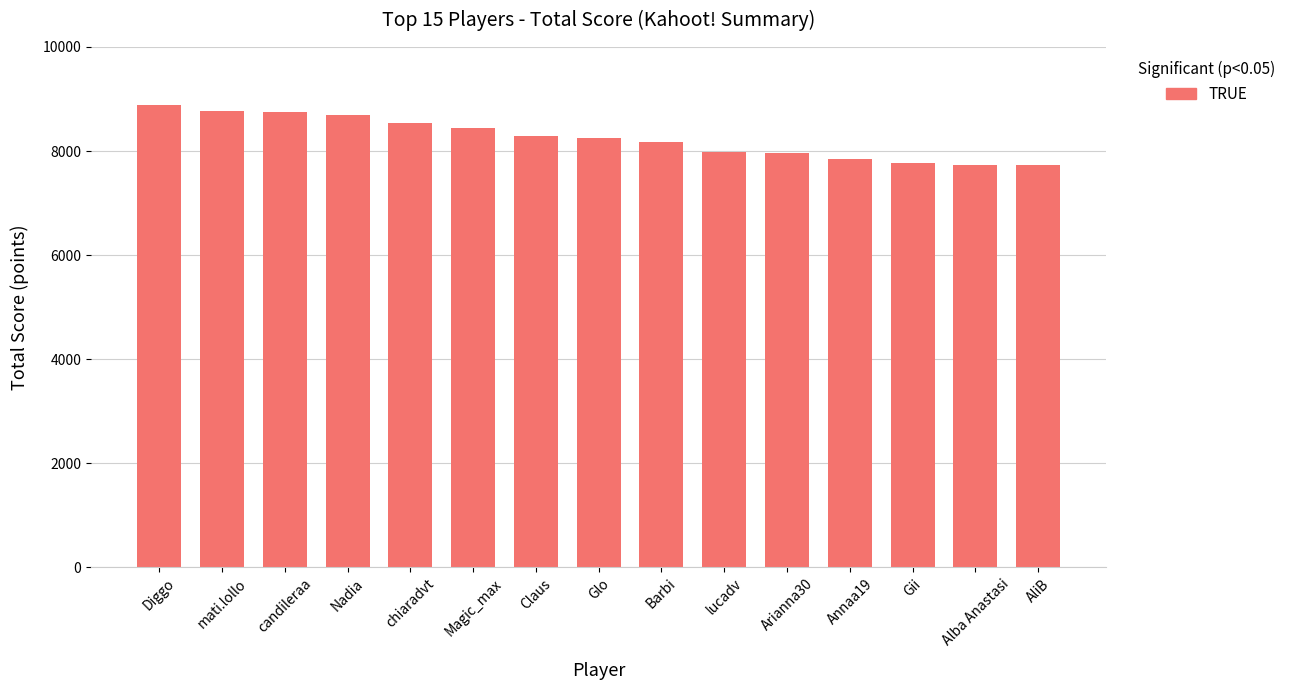

What is the difference between the maximum and second lowest values?

1157